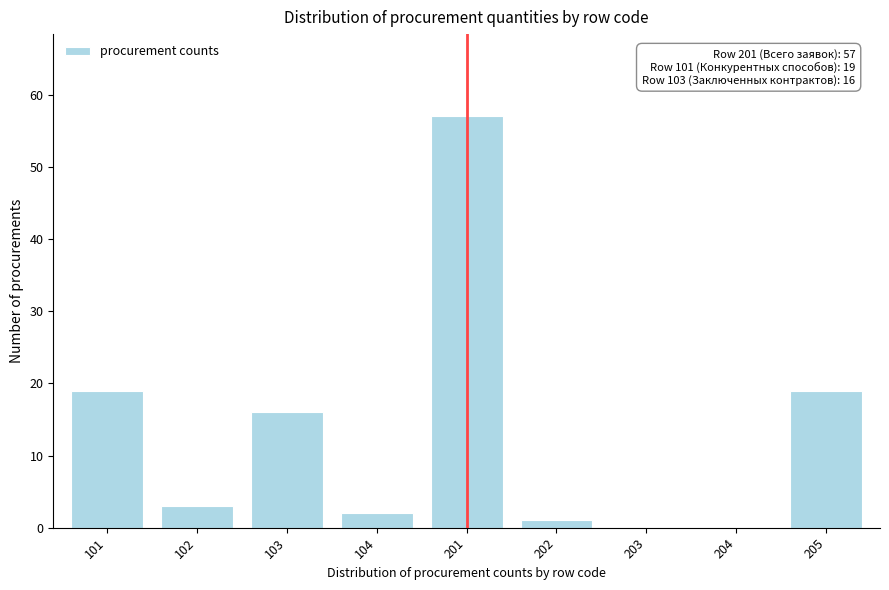

Reading right to left, transcribe all the data shown in this chart.

205=19	204=0	203=0	202=1	201=57	104=2	103=16	102=3	101=19